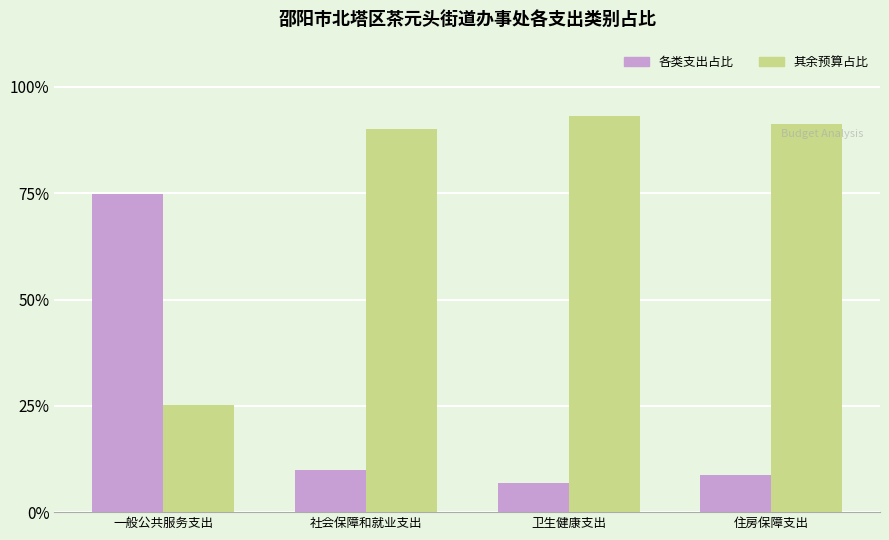

What is the sum of all 其余预算占比 values?

300.0